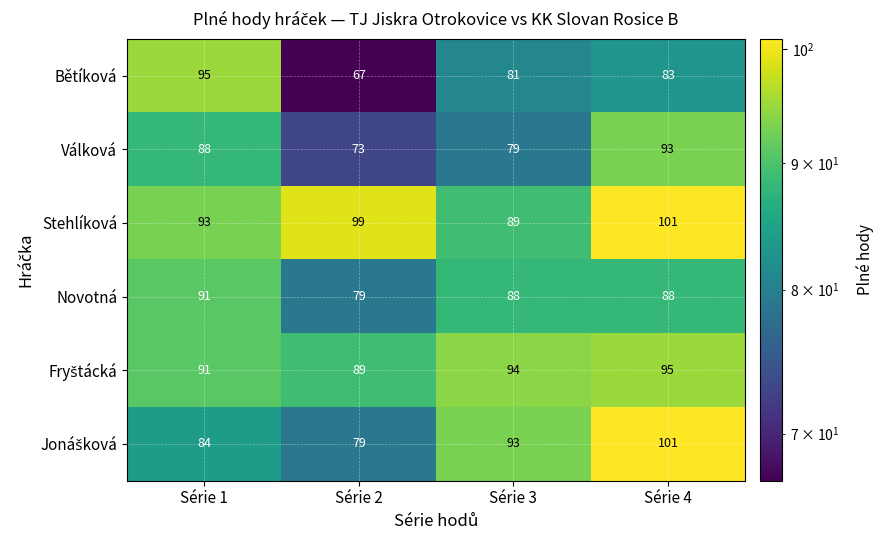

At which category is the sum across all series the highest?

Série 4